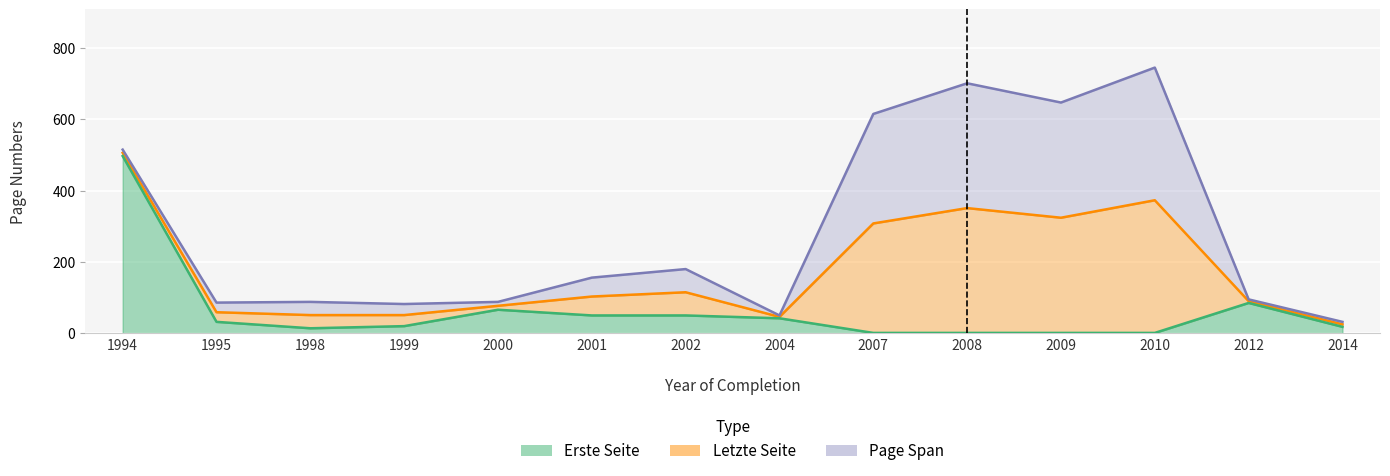

Which label corresponds to the smallest value in the chart?

2007